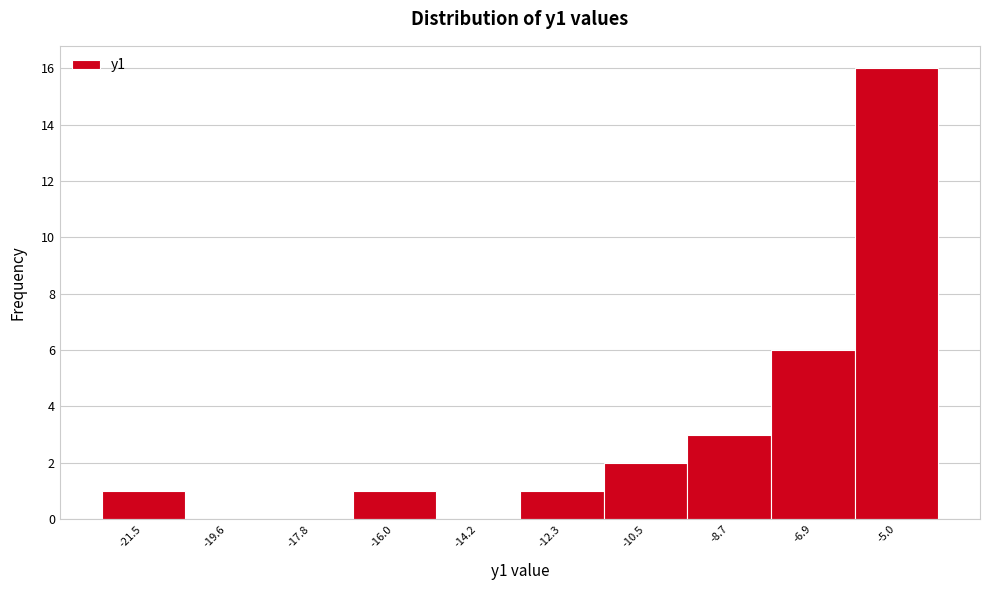

Reading left to right, list every bar in this chart as the range it spans on the x-axis followed by its height. Neither the bar edges nor the heights are printed on the chart, so give them approximately, as read against the axes.

-22.4 to -20.6: 1
-20.6 to -18.8: 0
-18.8 to -16.8: 0
-16.8 to -15.0: 1
-15.0 to -13.2: 0
-13.2 to -11.4: 1
-11.4 to -9.6: 2
-9.6 to -7.8: 3
-7.8 to -6.0: 6
-6.0 to -4.2: 16